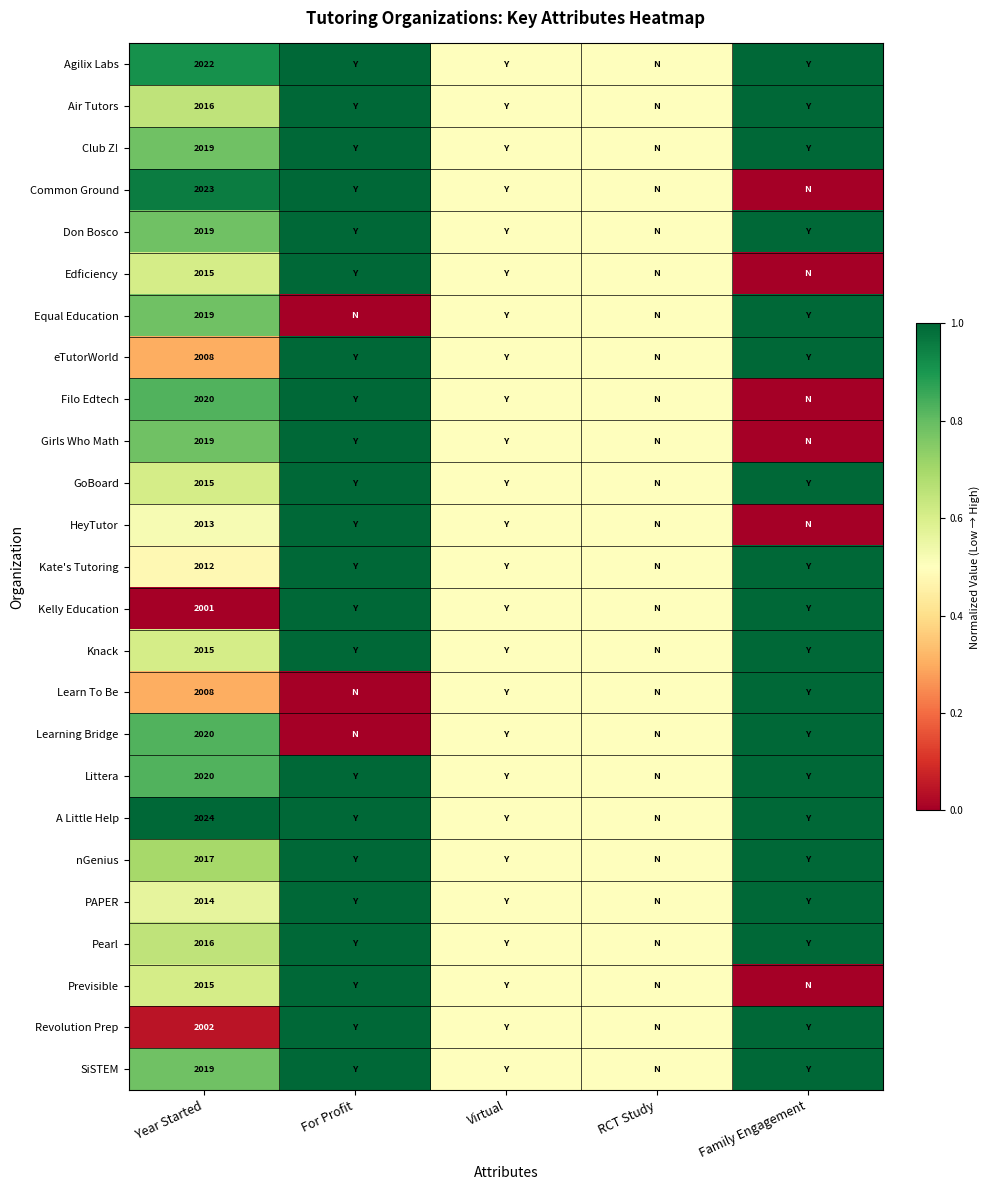

Which label corresponds to the smallest value in the chart?

Family Engagement